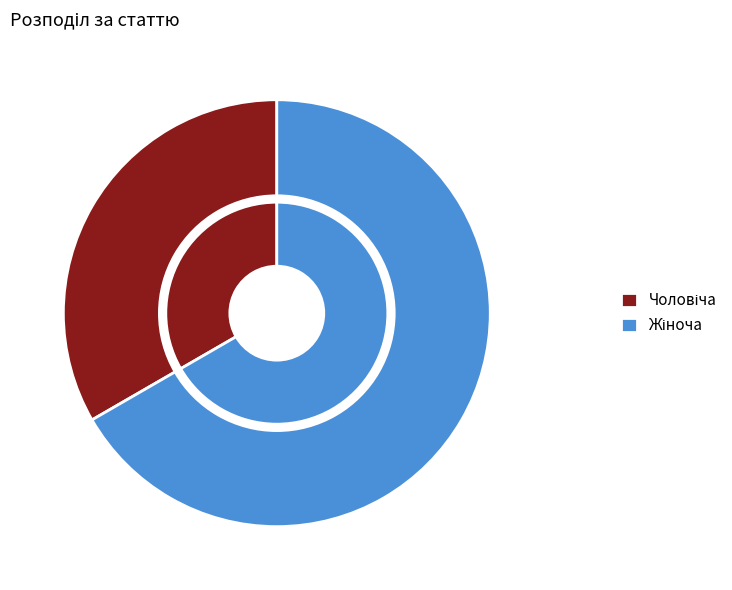

The Чоловіча slice represents 25% of the pie. True or false?

False